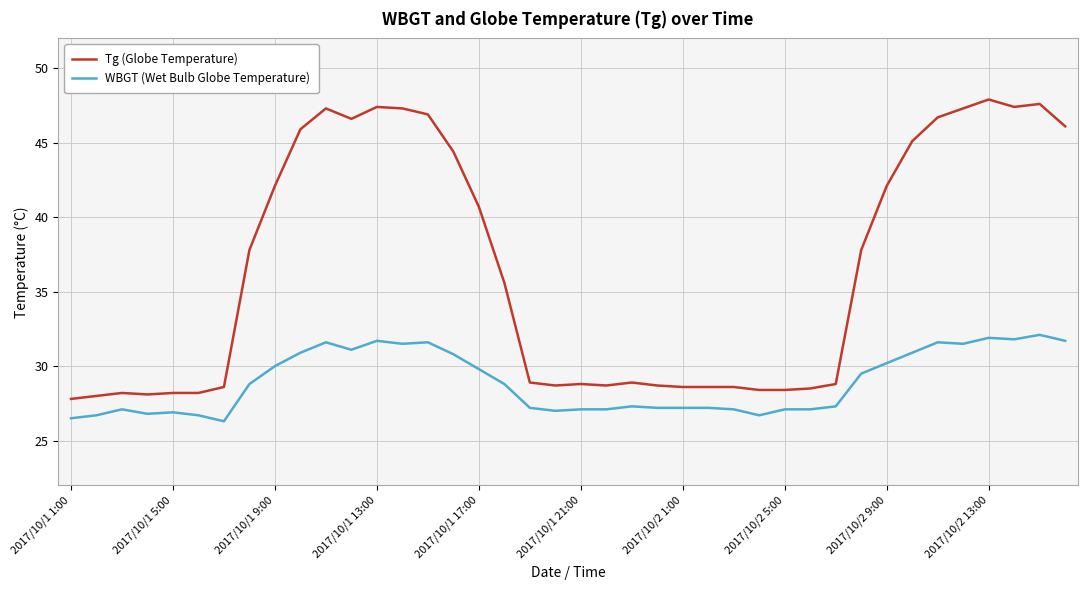

True or false: Tg (Globe Temperature) and WBGT (Wet Bulb Globe Temperature) intersect in this chart.

False